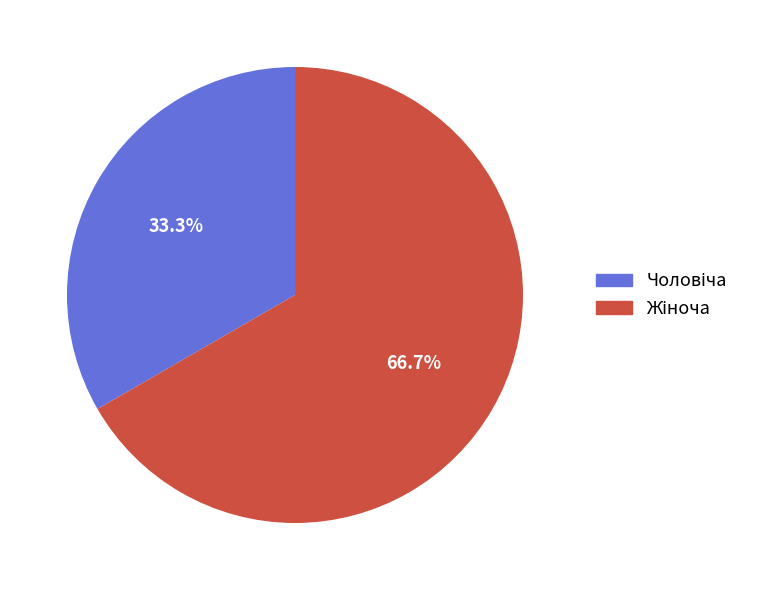

Is there a majority slice in this chart?

Yes